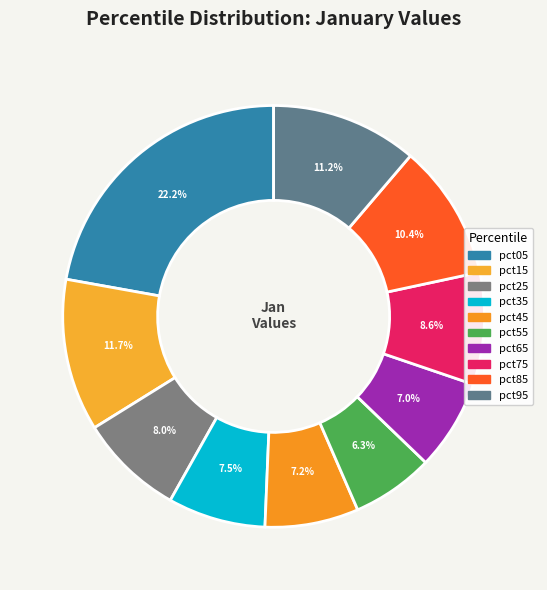

Which category has the biggest portion of the pie?

pct05